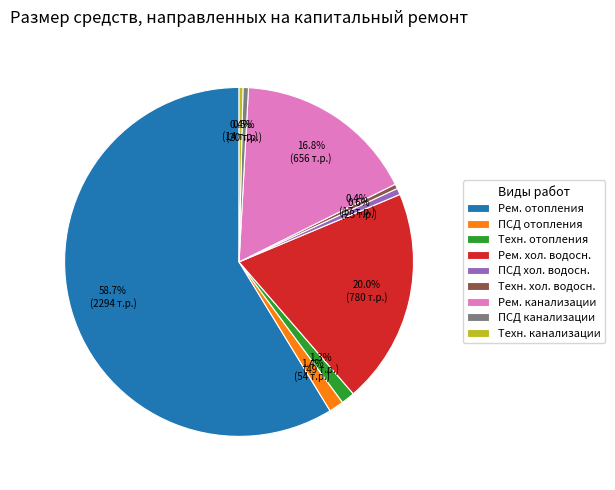

What is the ratio of the value at Техн. хол. водосн. to the value at Техн. канализации?

1.2